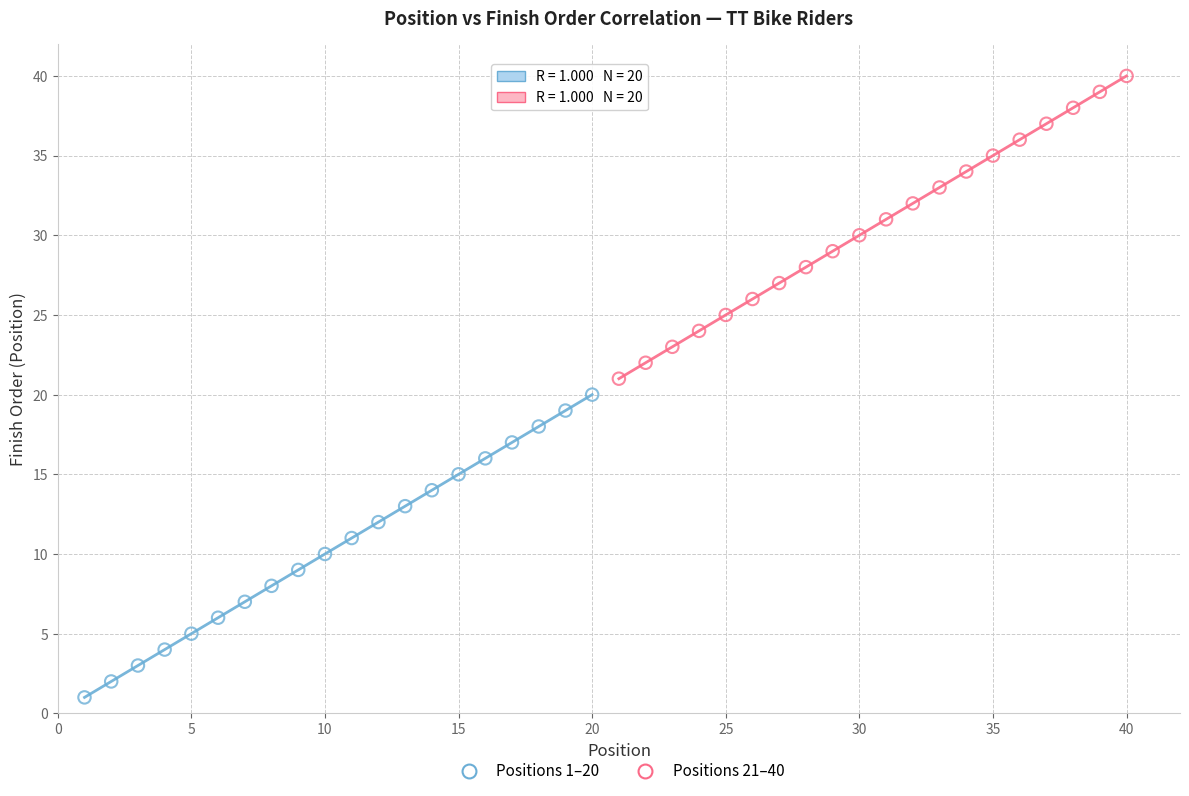

Which series reaches the maximum Y coordinate?

Positions 21–40